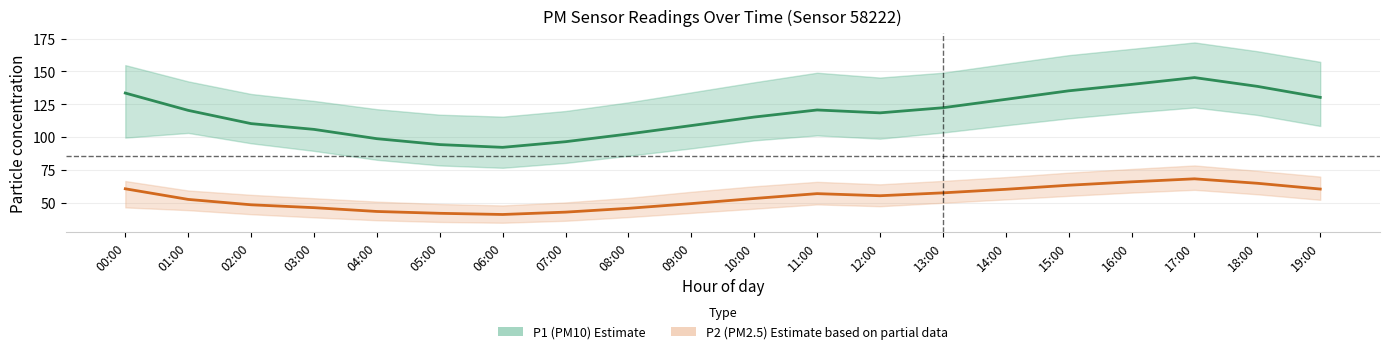

At which label is P2 (PM2.5) closest to 54?

10:00